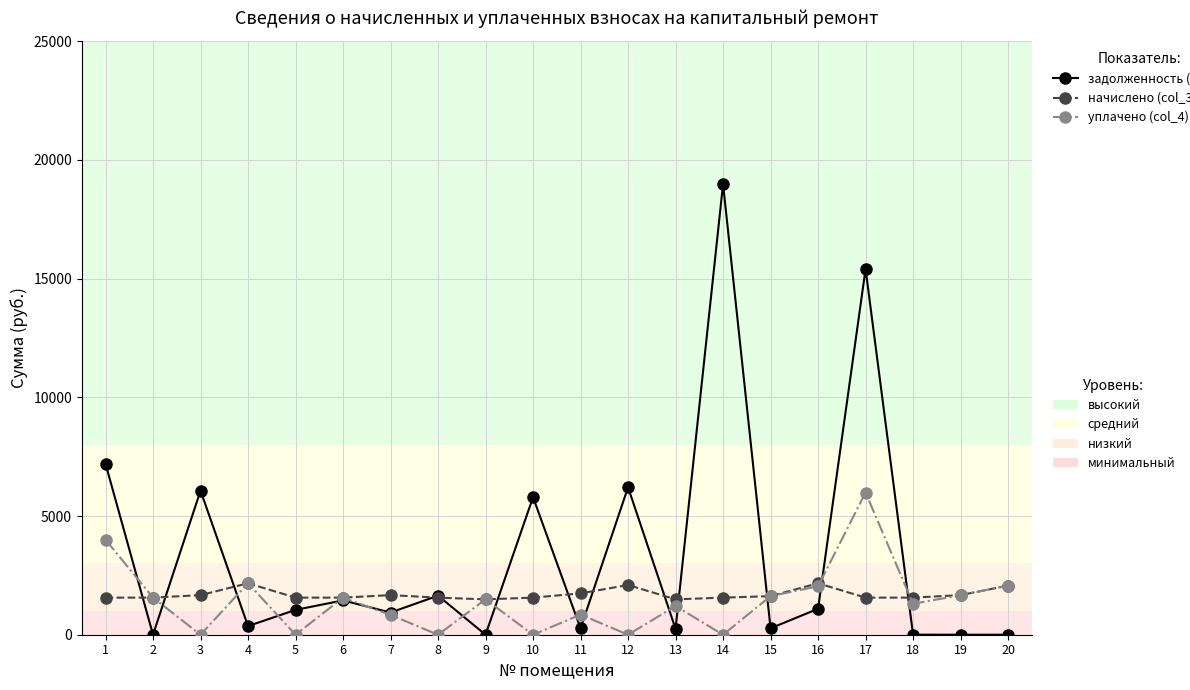

At which category is the sum across all series the highest?

17